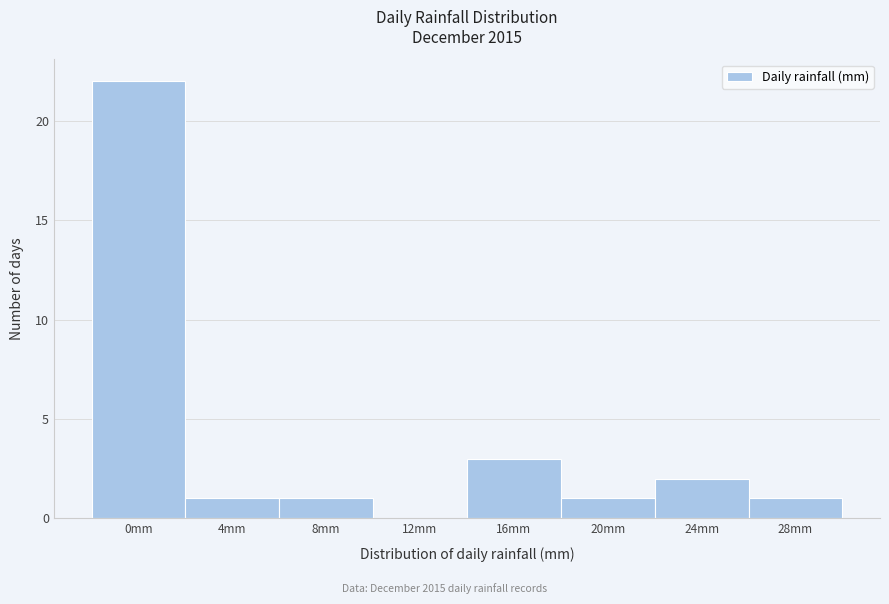

Reading left to right, what are all the values shown in this chart?

0mm=22	4mm=1	8mm=1	12mm=0	16mm=3	20mm=1	24mm=2	28mm=1